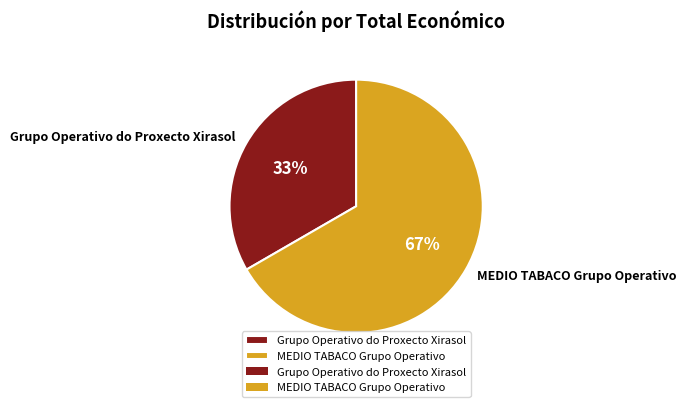

Count the number of slices in the pie.

2